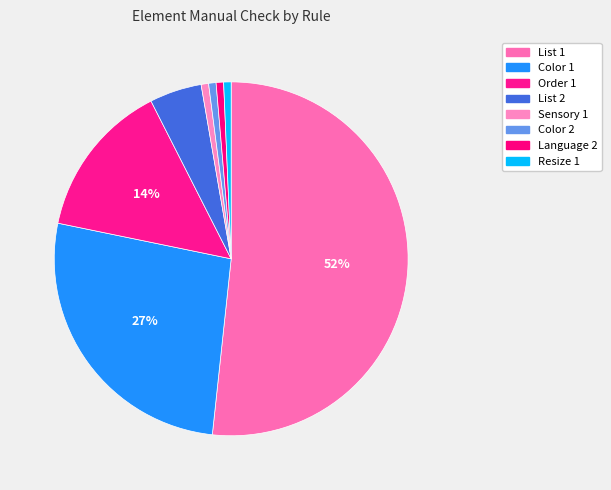

What is the smallest slice in the pie chart?

Sensory 1